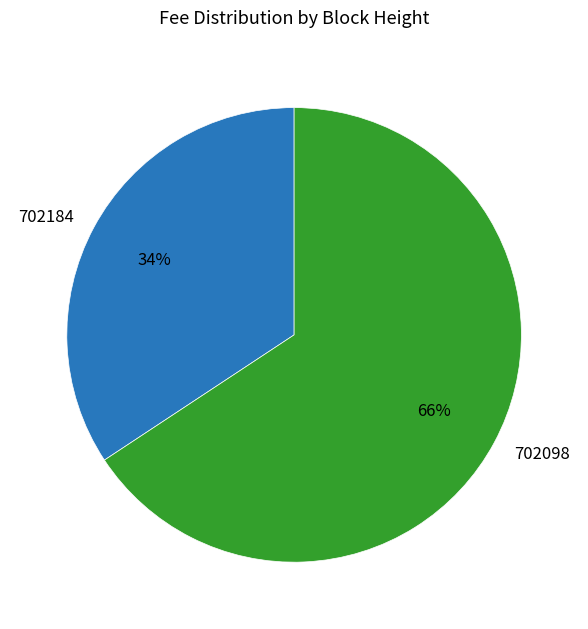

True or false: 702184 accounts for 20% of the total.

False